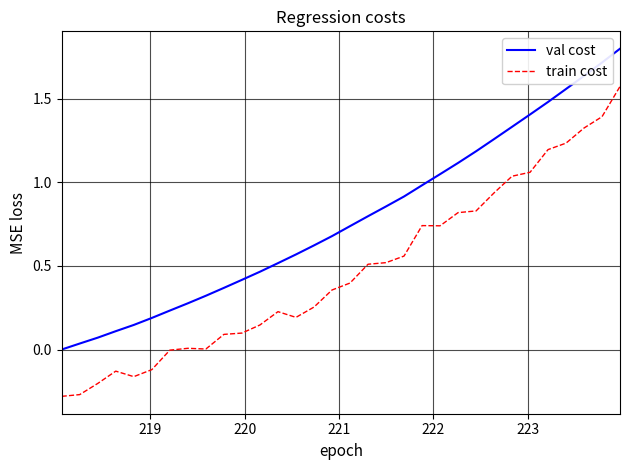

Rank the series by their maximum value, from highest to lowest.

val cost, train cost